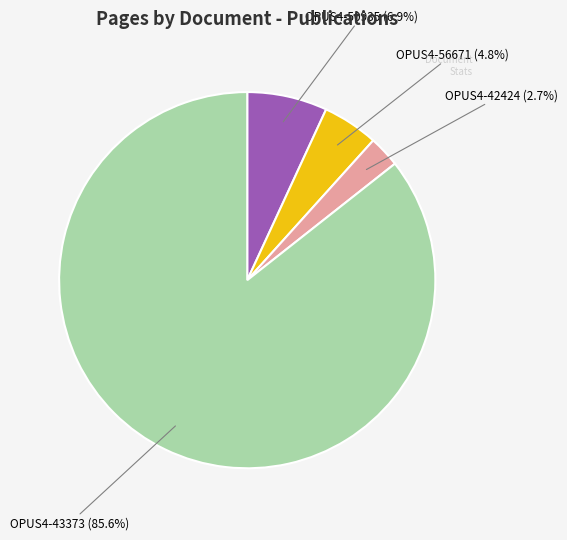

What percentage do OPUS4-43373 and OPUS4-50935 together represent?

92.5%